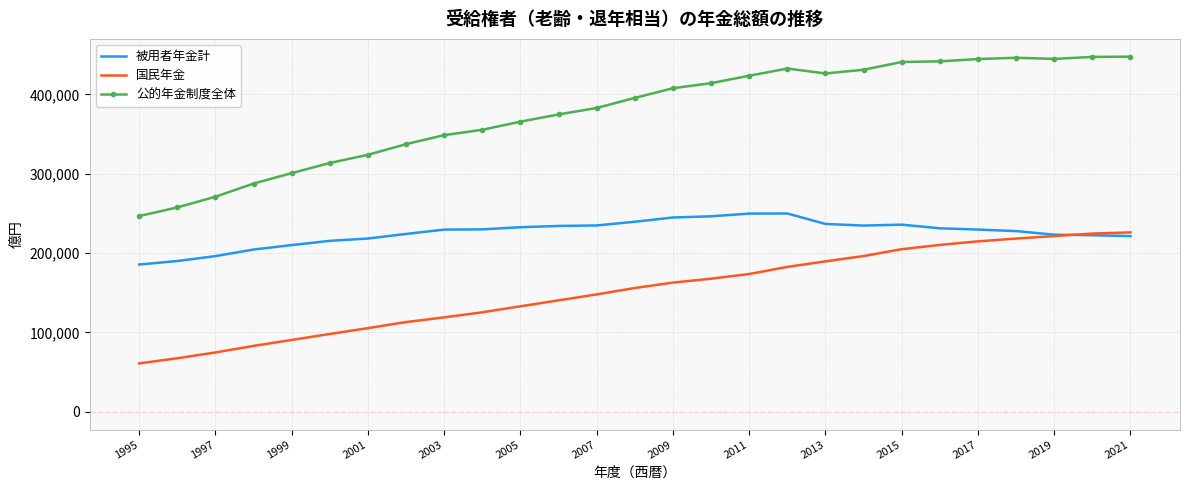

List the series in order of their peak value, lowest first.

国民年金, 被用者年金計, 公的年金制度全体